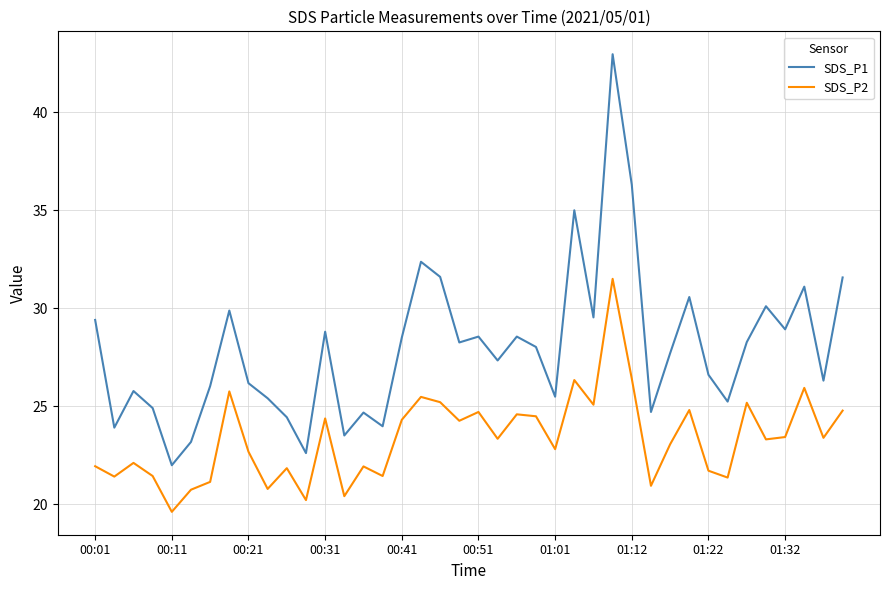

Rank the series by their average value, from highest to lowest.

SDS_P1, SDS_P2